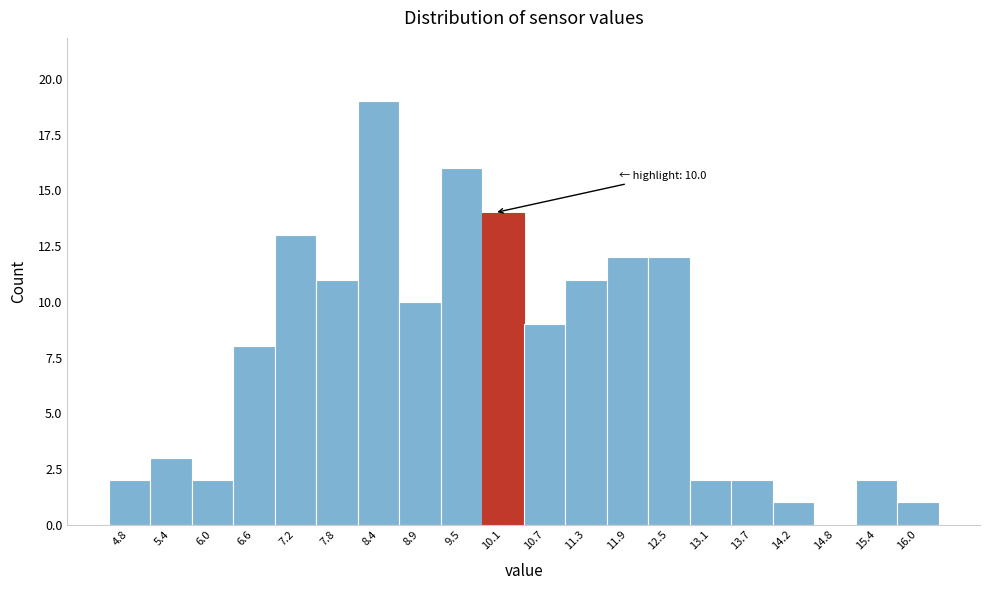

Over which range of the x-axis is the bar tallest?

8.1 to 8.6